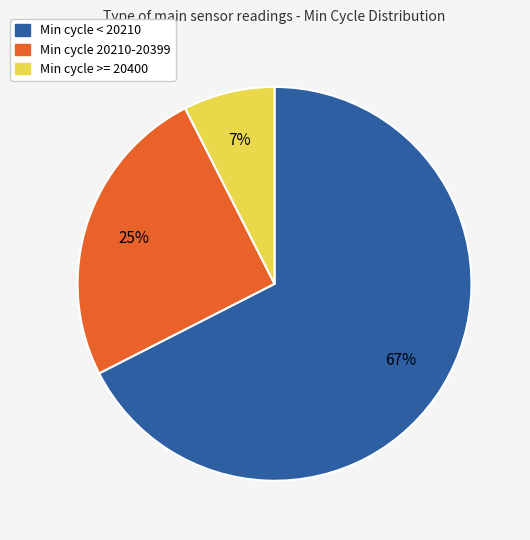

To the nearest percent, what is the average slice percentage?

33%